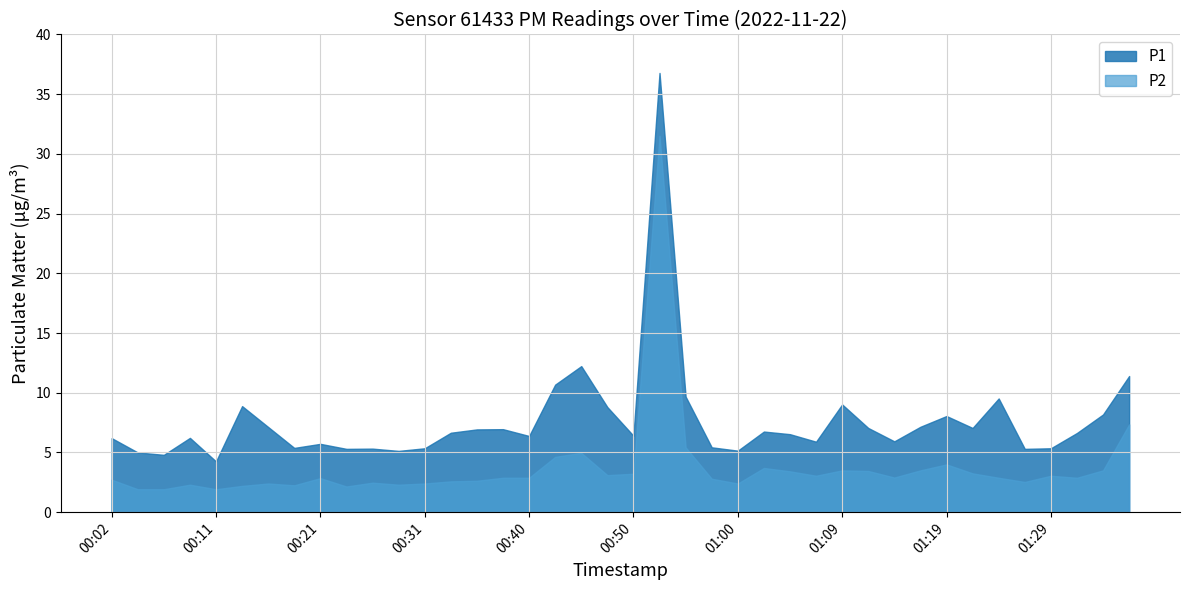

Which series has the largest range (max minus min)?

P1